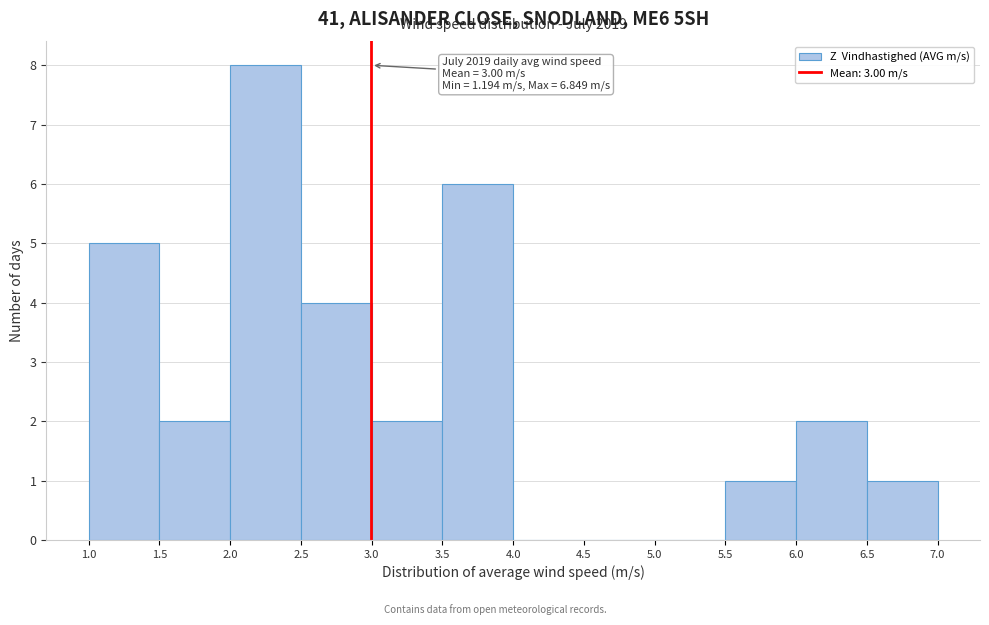

Over which range of the x-axis is the bar tallest?

2.0 to 2.5